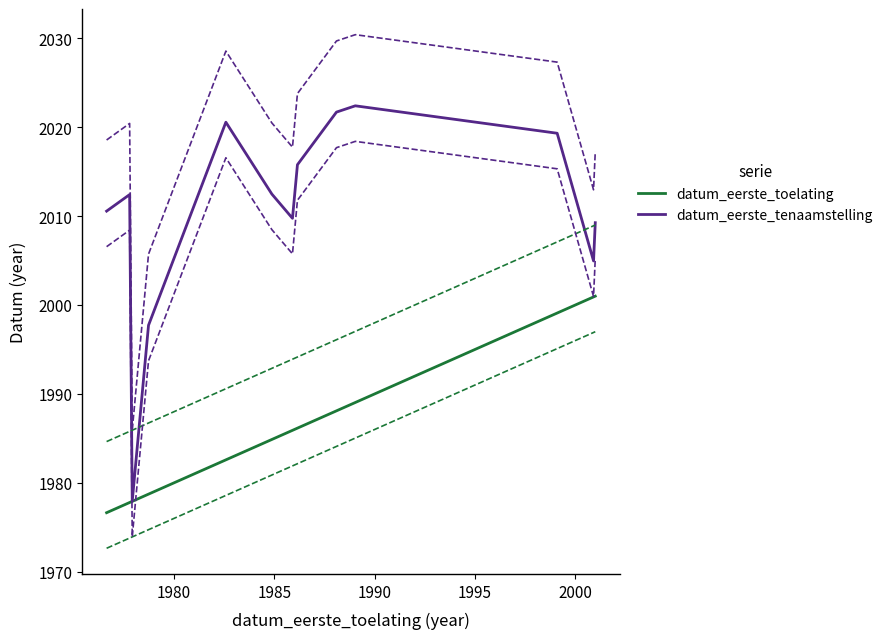

How many interior local peaks does the datum_eerste_tenaamstelling series have?

3